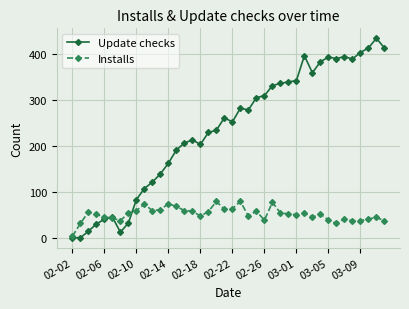

True or false: Update checks has more than 1 interior local peaks.

True